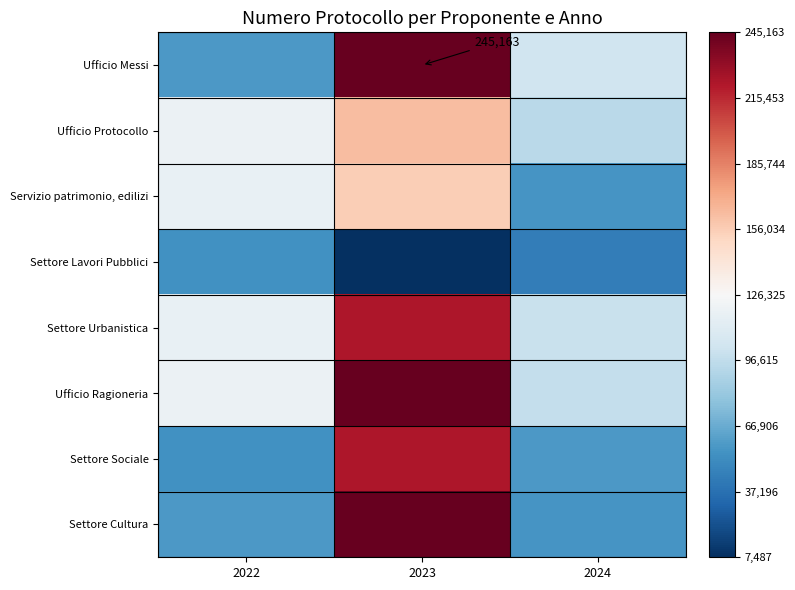

List the labels in order of Settore Cultura value, smallest first.

2024, 2022, 2023